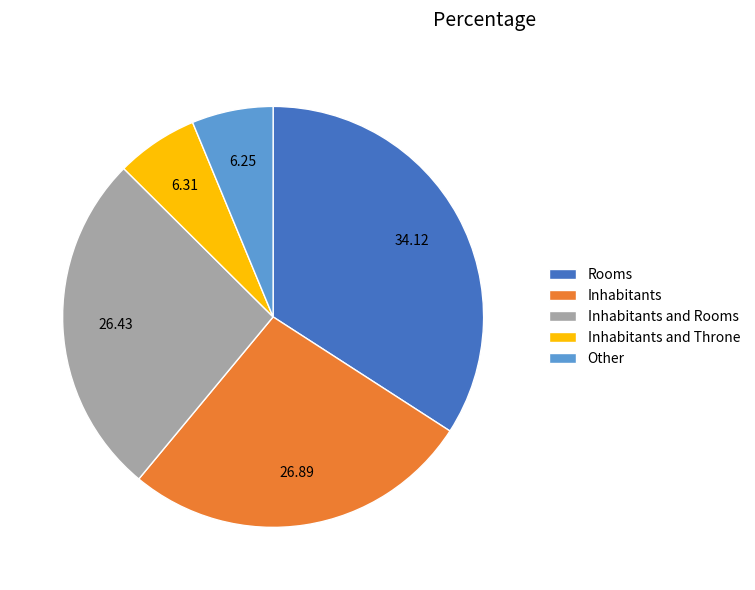

Does Inhabitants represent more than half of the total?

No